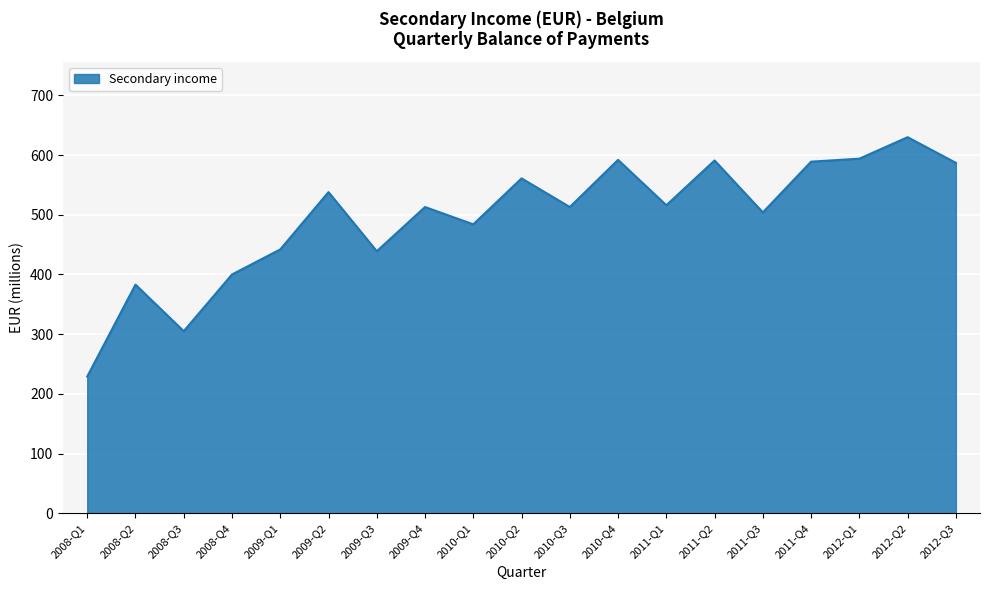

True or false: the data has more than 2 interior local peaks.

True